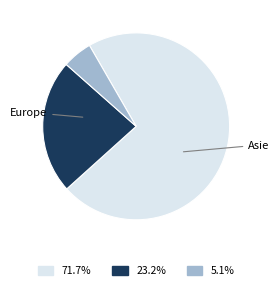

Is there a majority slice in this chart?

Yes